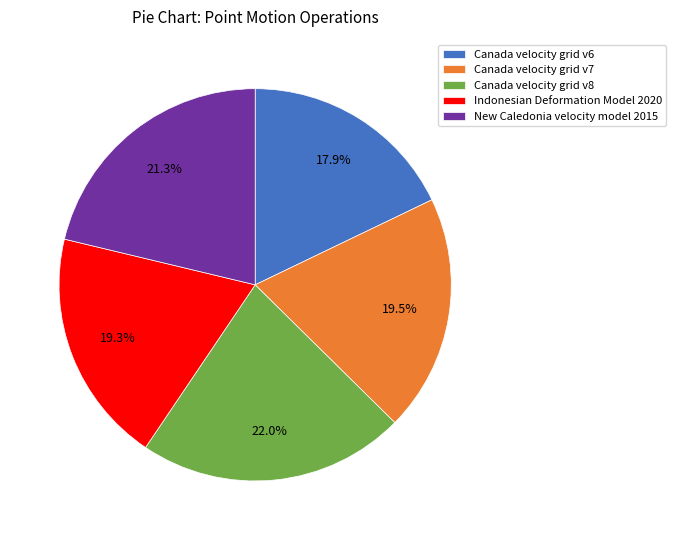

To the nearest percent, what is the combined percentage of Canada velocity grid v7 and Indonesian Deformation Model 2020?

39%